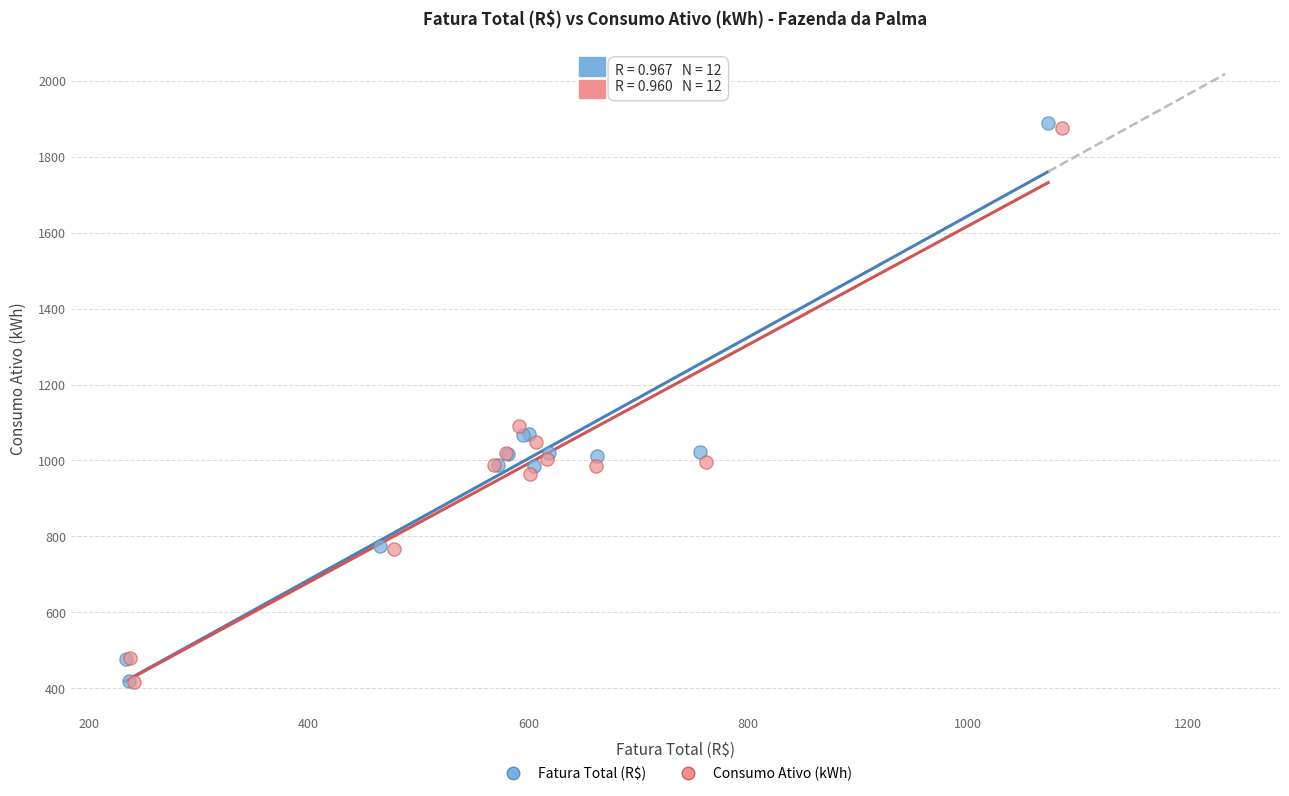

What are all the series names shown in the legend?

Fatura Total (R$), Consumo Ativo (kWh)